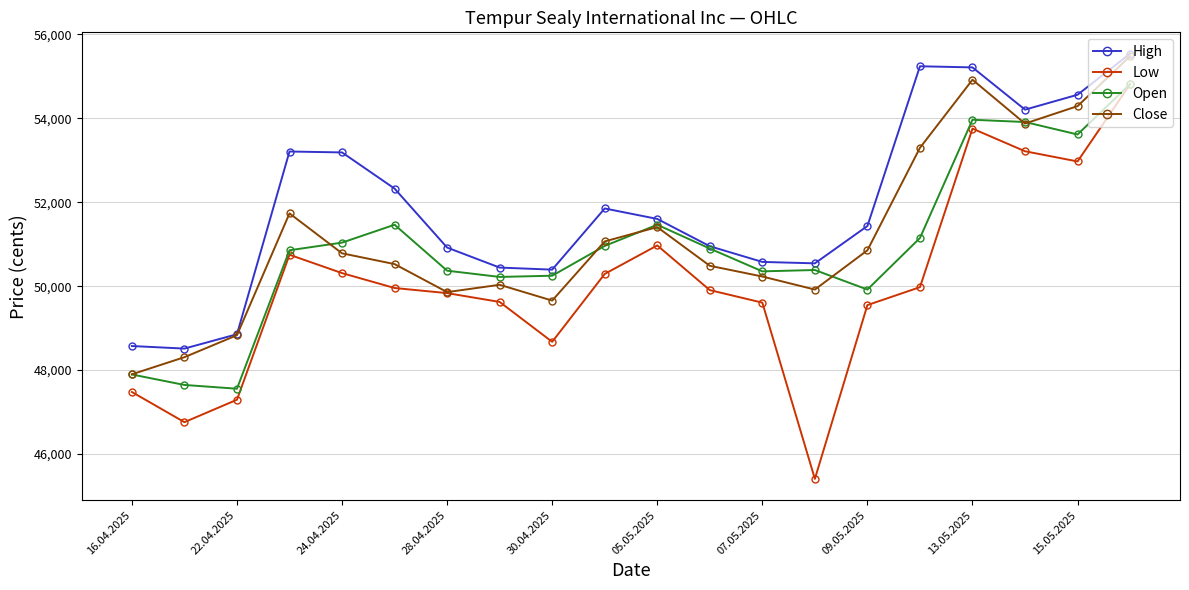

True or false: High and Low intersect in this chart.

False